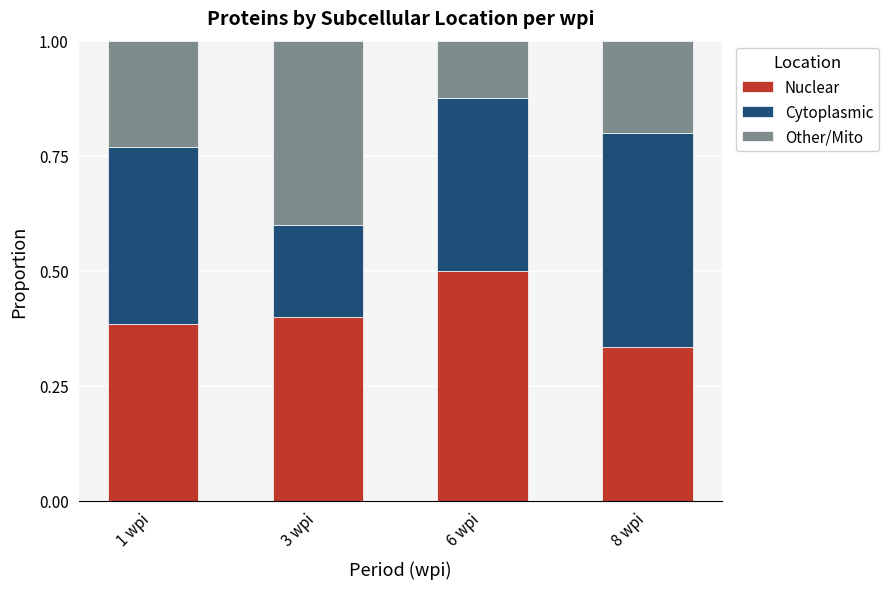

Which category has the lowest value in the Nuclear series?

8 wpi